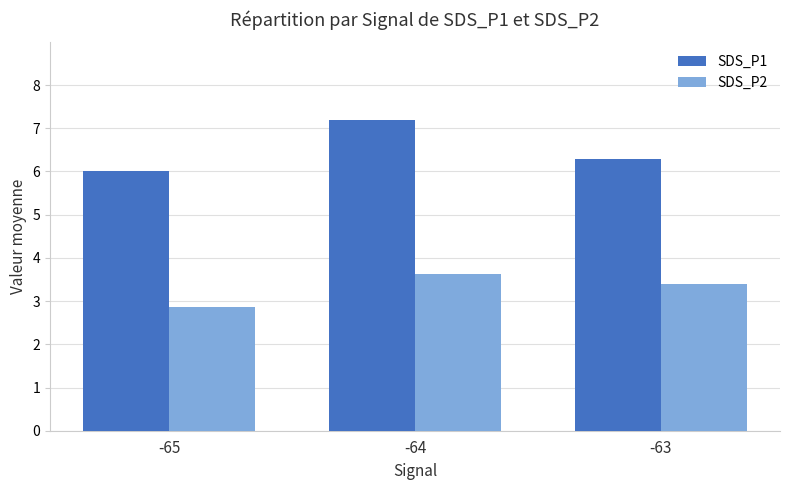

What is the value of the SDS_P1 bar at the 2nd from the left?

7.2